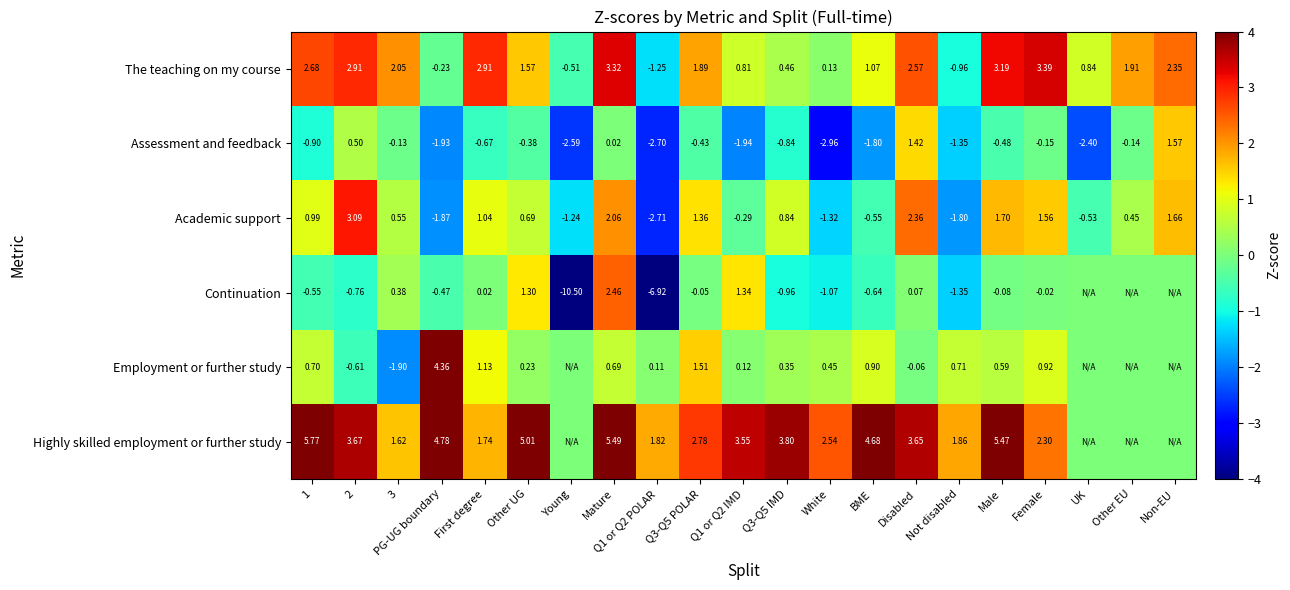

Between Q3-Q5 POLAR and Q1 or Q2 POLAR, which is larger?

Q3-Q5 POLAR